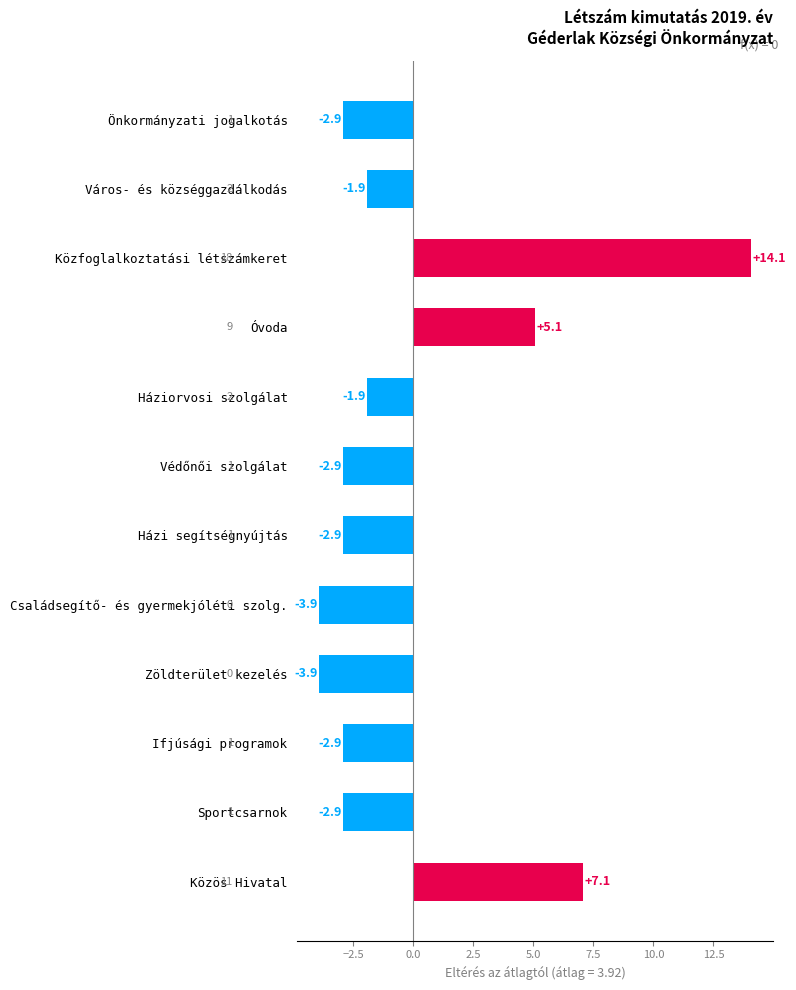

The chart shows a value of -5.2 at Védőnői szolgálat. True or false?

False